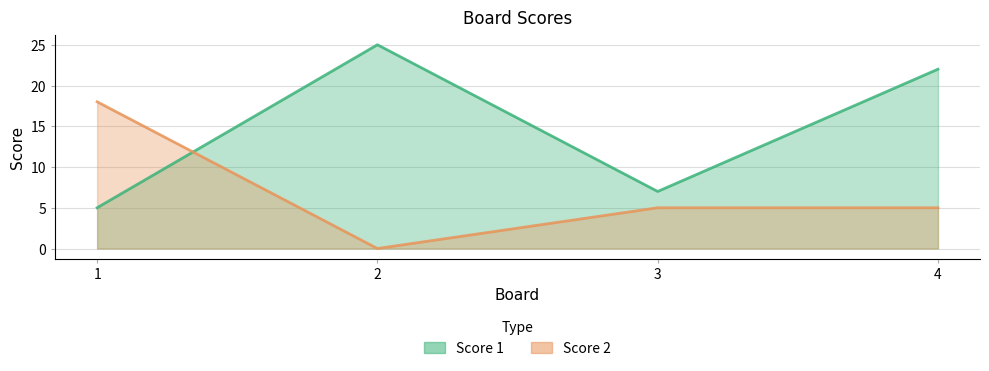

Does the chart display data point markers on the line(s)?

No